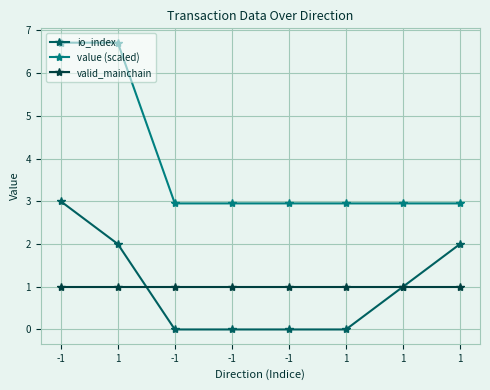

True or false: value (scaled) and io_index intersect in this chart.

False